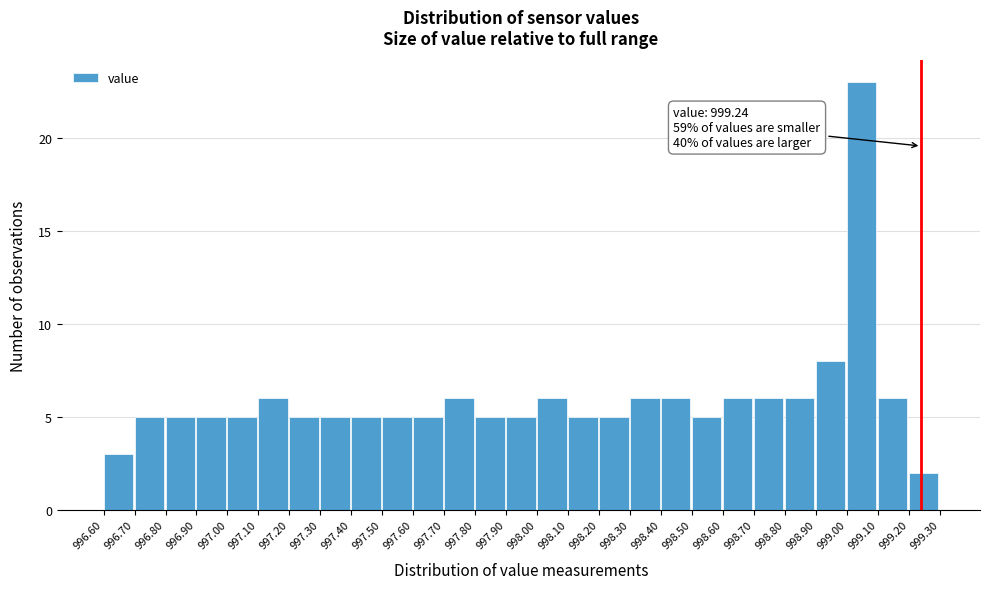

Over which range of the x-axis is the bar tallest?

999.00 to 999.10